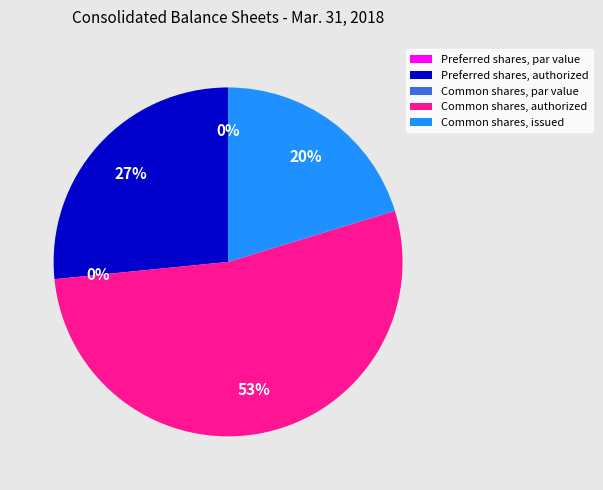

Which slice is the largest?

Common shares, authorized